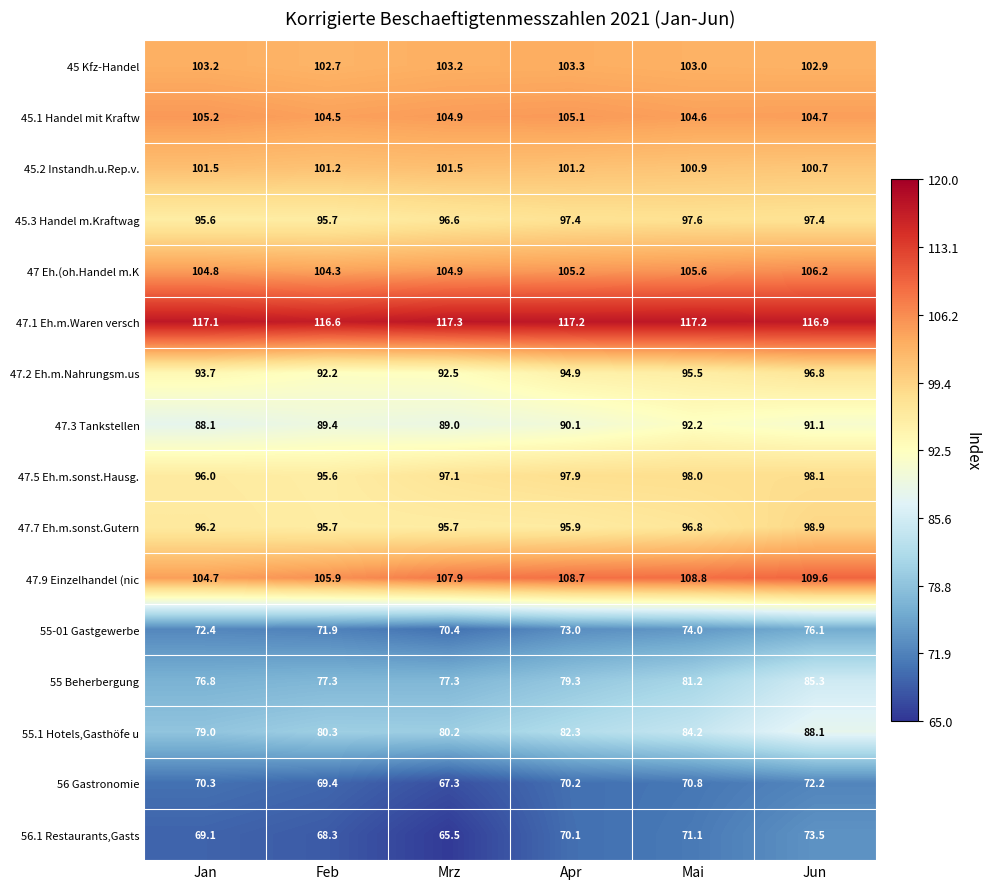

What is the sum of the 45.1 Handel mit Kraftw values at Feb and Jan?

209.7